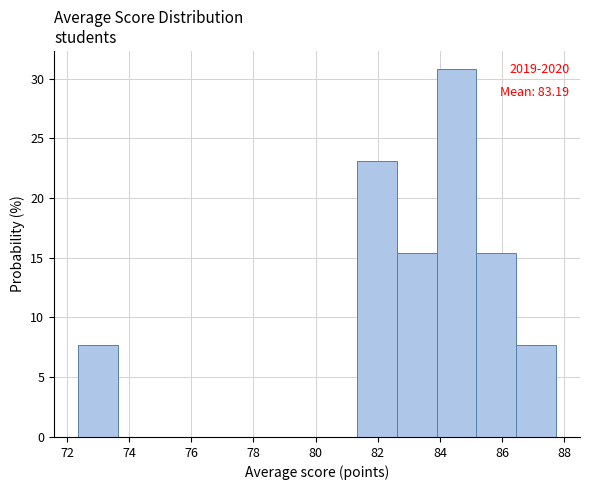

Which range on the x-axis has the tallest bar?

83.8 to 85.2